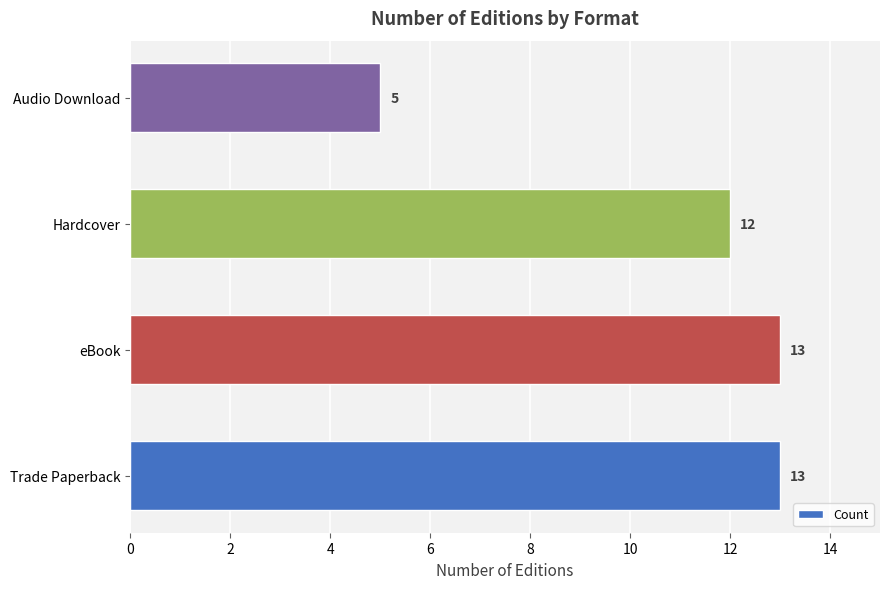

Reading bottom to top, what are all the values shown in this chart?

Trade Paperback=13	eBook=13	Hardcover=12	Audio Download=5